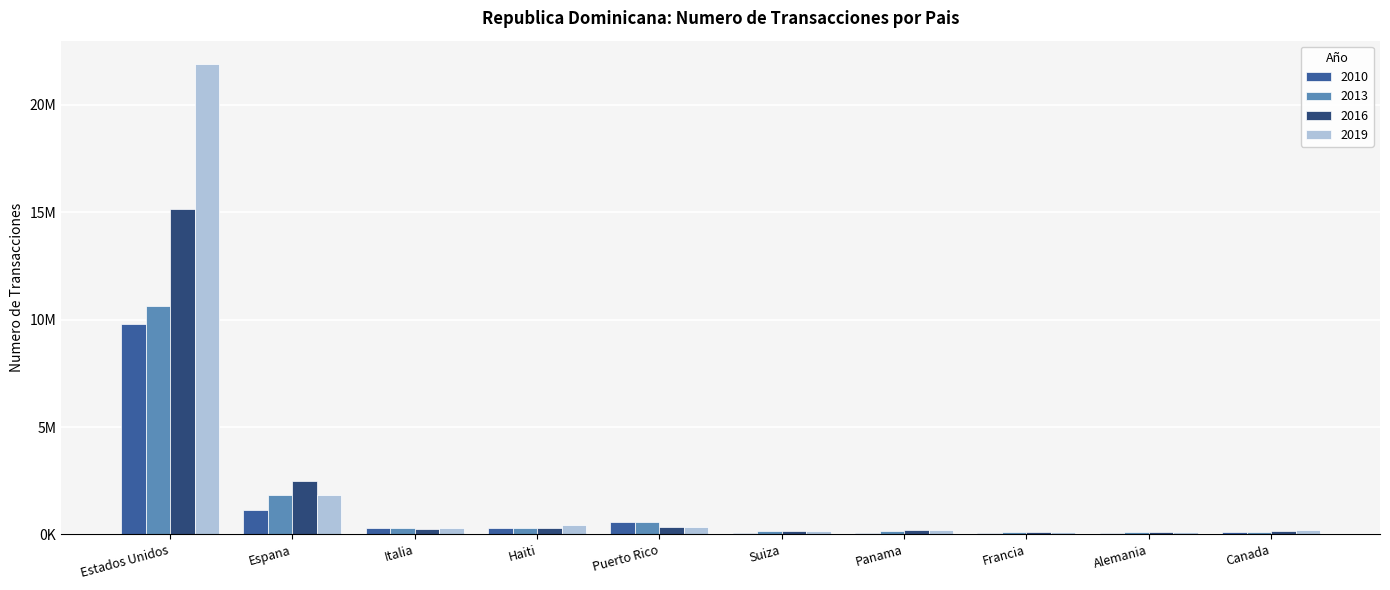

Does the chart contain stacked bars?

No